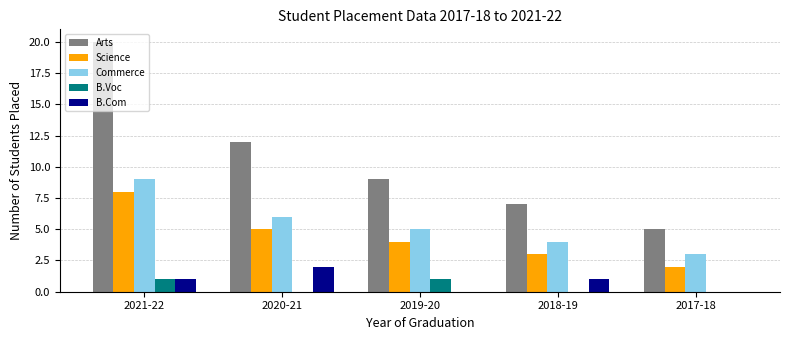

What is the difference between the Science values at 2017-18 and 2020-21?

3